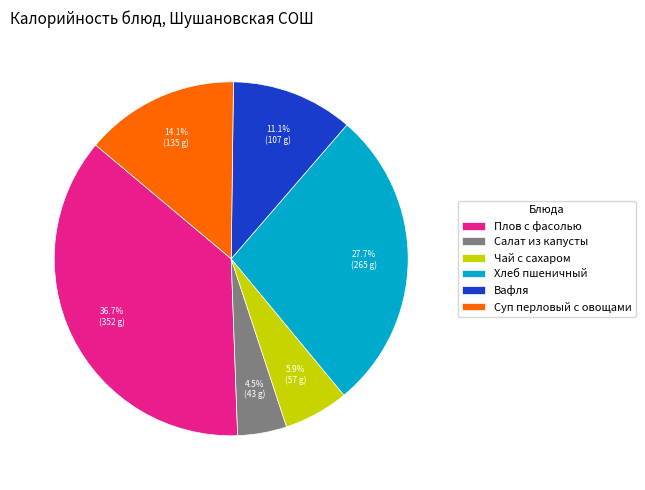

How many segments does this pie chart have?

6